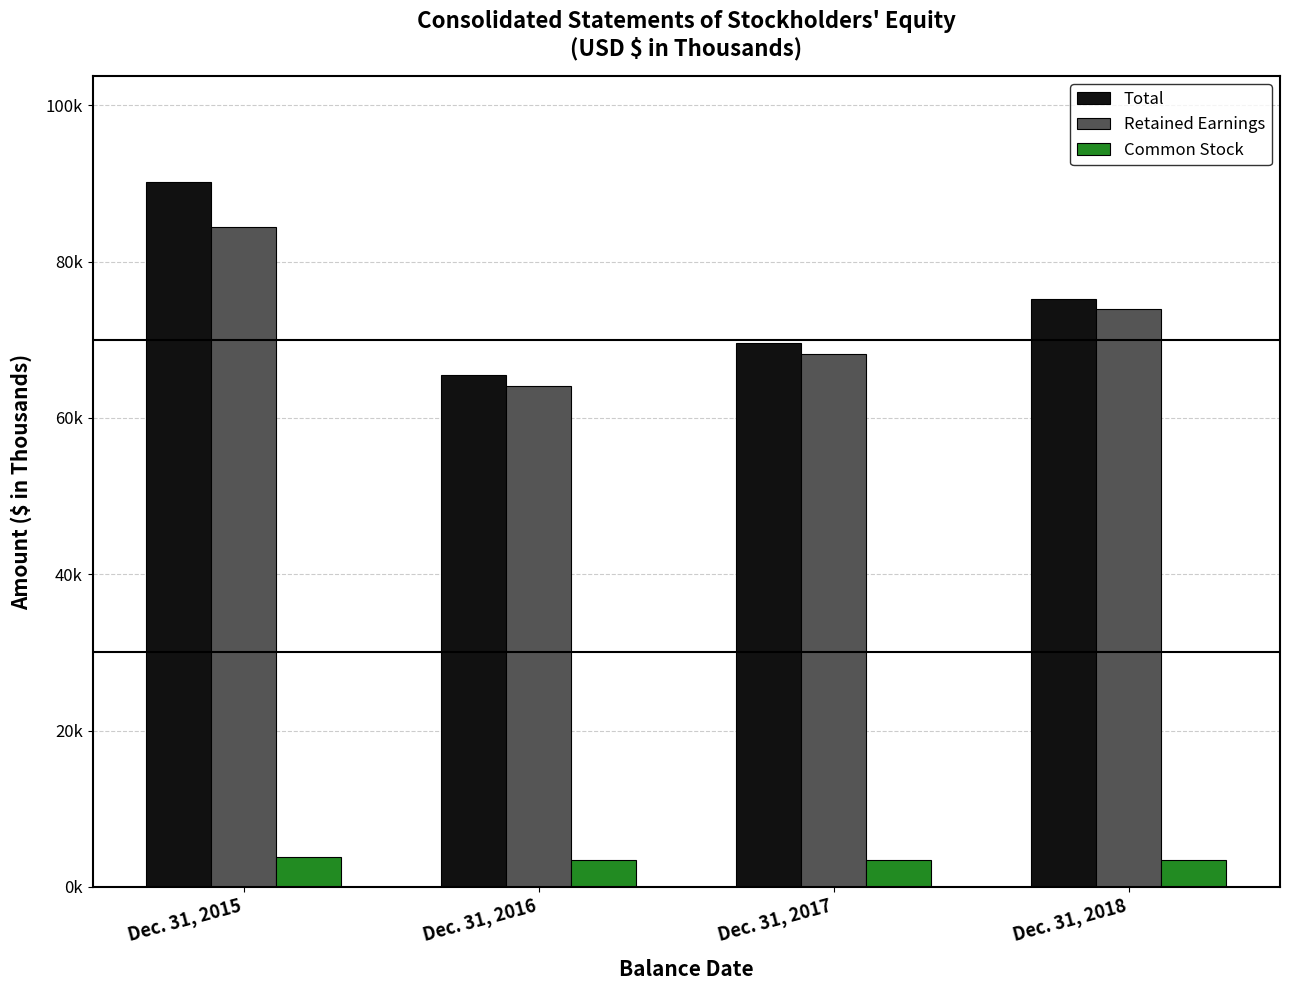

What are all the series names shown in the legend?

Total, Retained Earnings, Common Stock